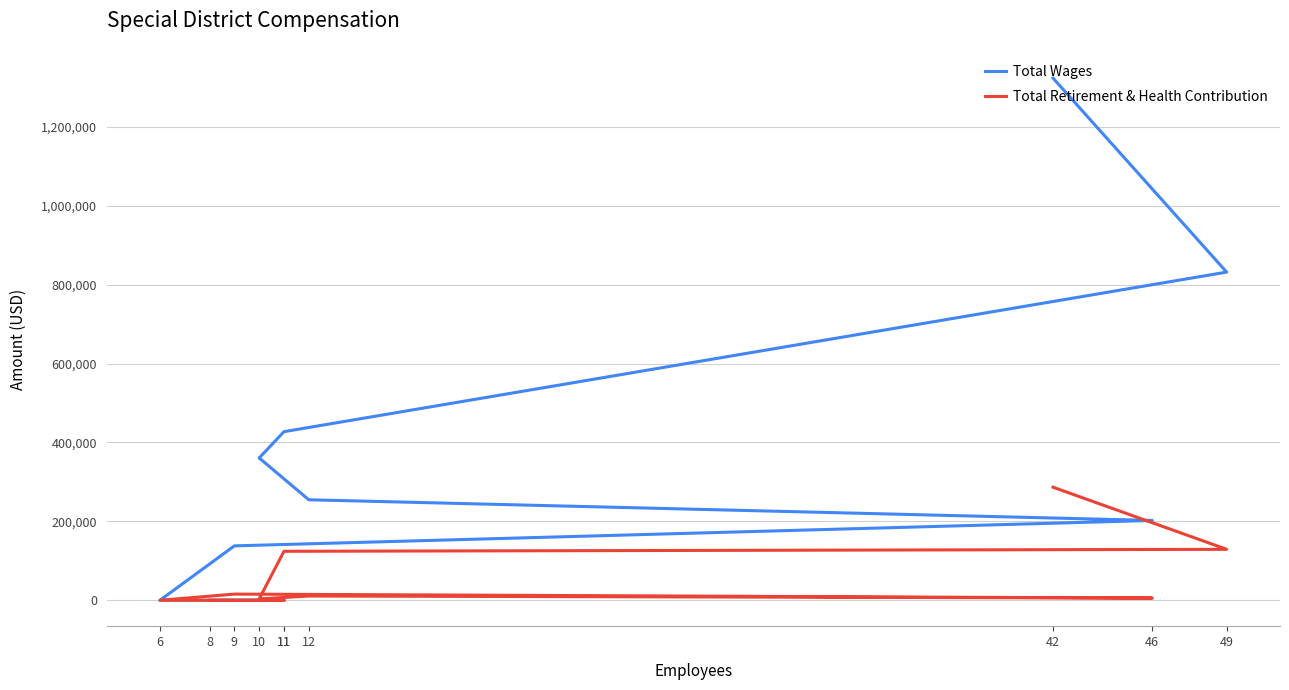

At which category is the sum across all series the highest?

42